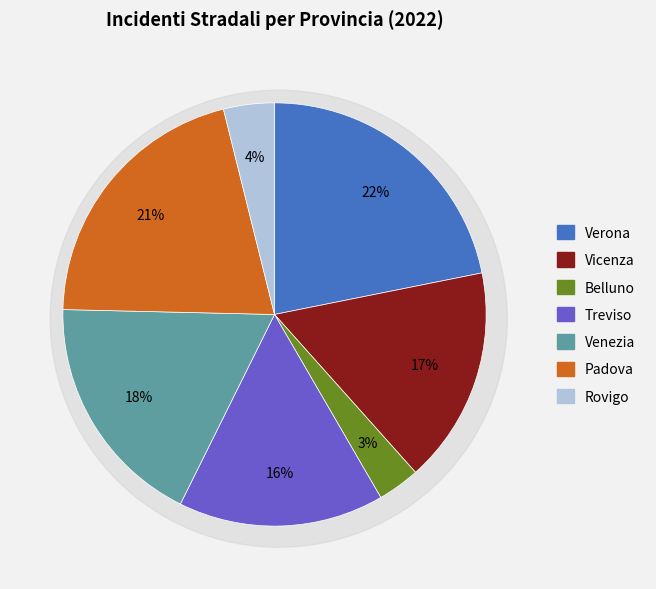

Does any single category account for the majority?

No